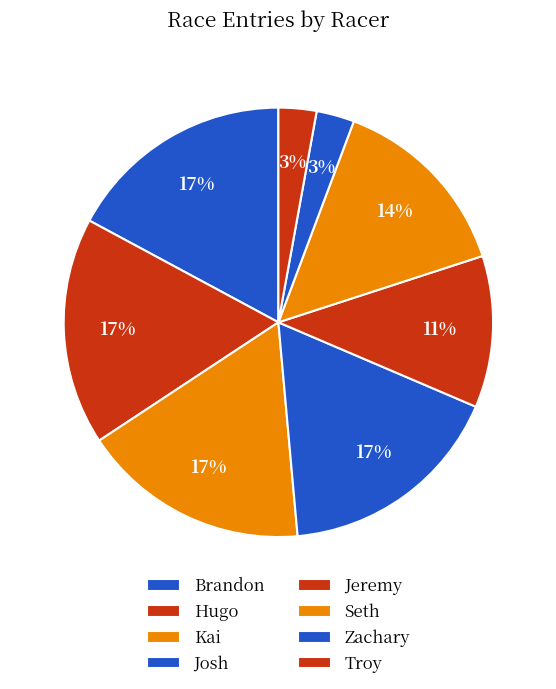

Do Josh and Troy together represent more than half of the pie?

No